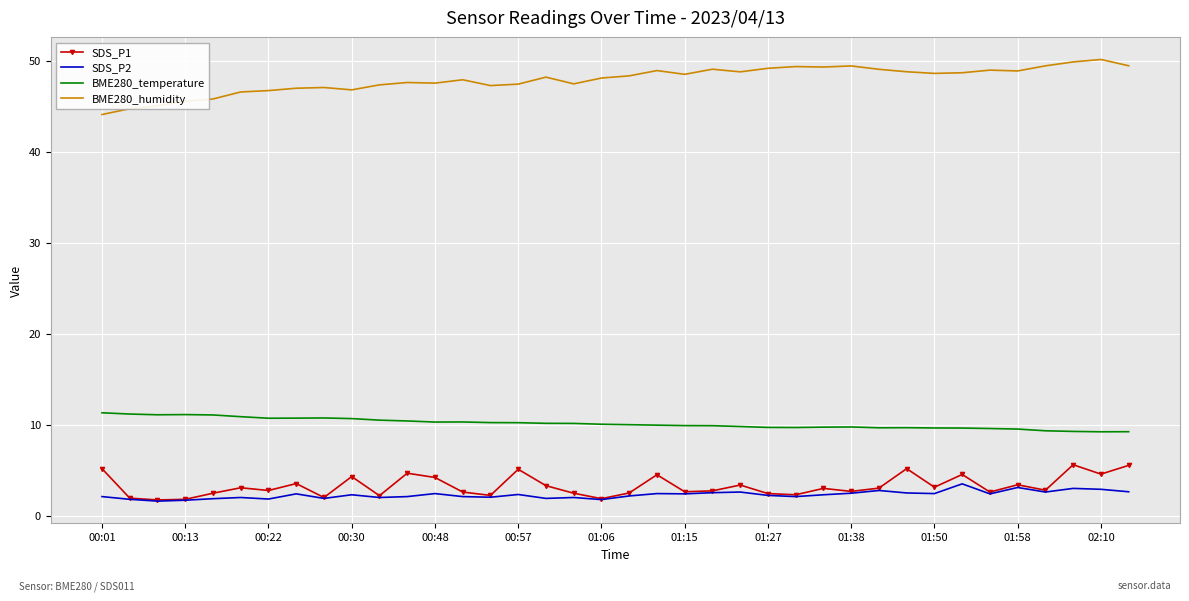

True or false: BME280_temperature and SDS_P2 intersect in this chart.

False